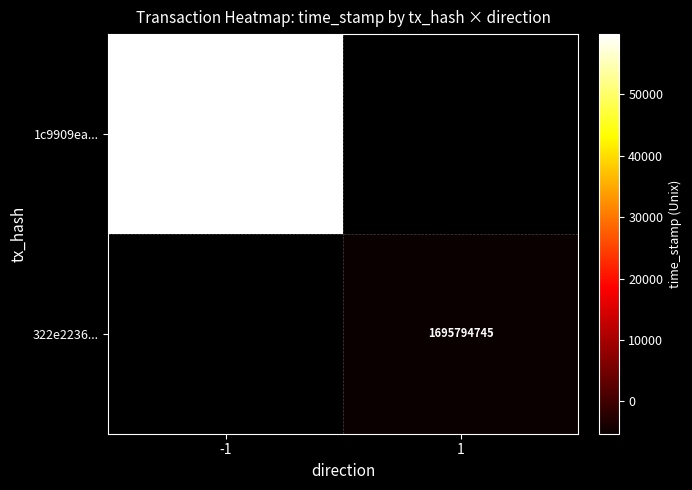

Is it true that 322e2236... equals 477167584 at 1?

False